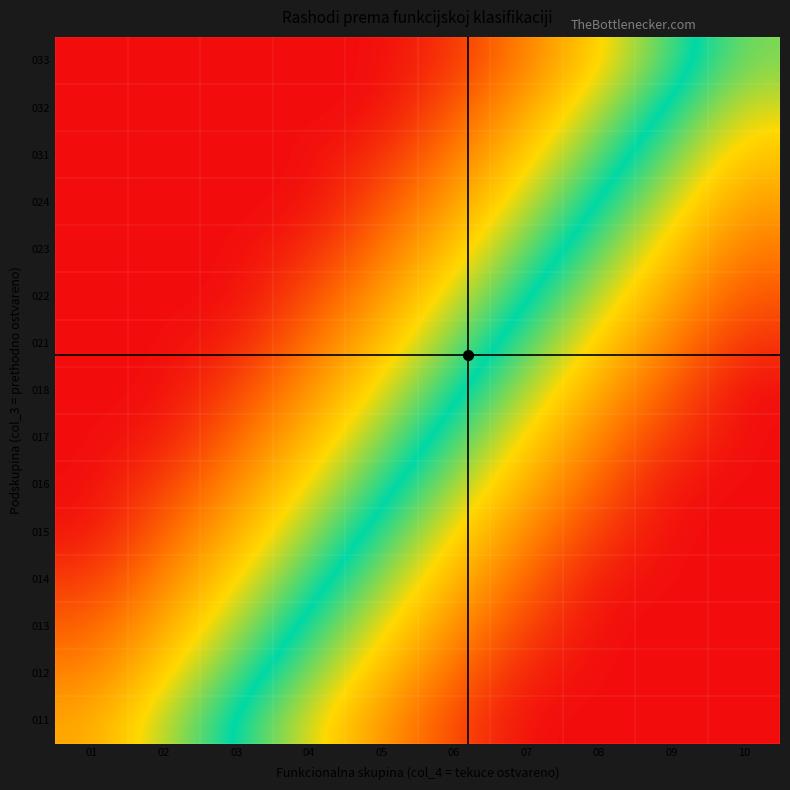

What is the spread (max minus min) of values at 02?

0.8